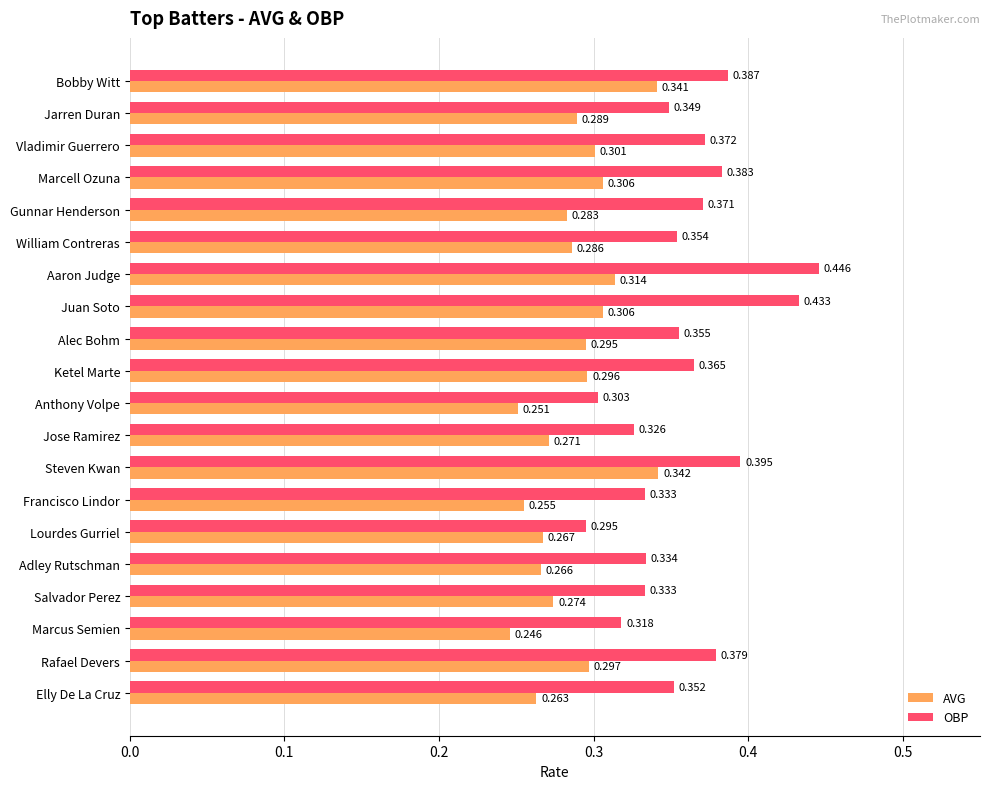

Which category has the highest value in the AVG series?

Steven Kwan